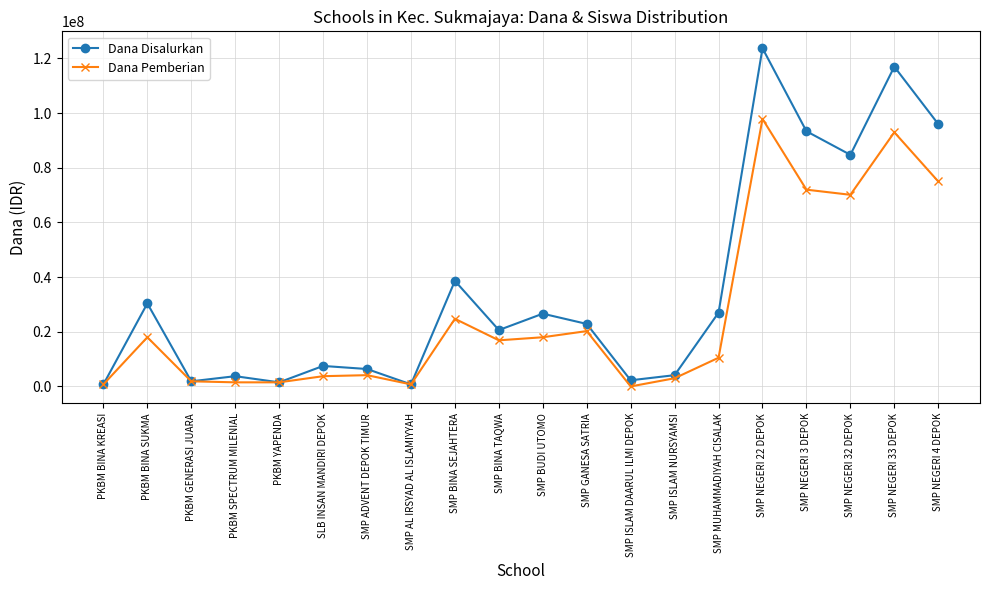

True or false: Dana Pemberian has more than 2 interior local peaks.

True